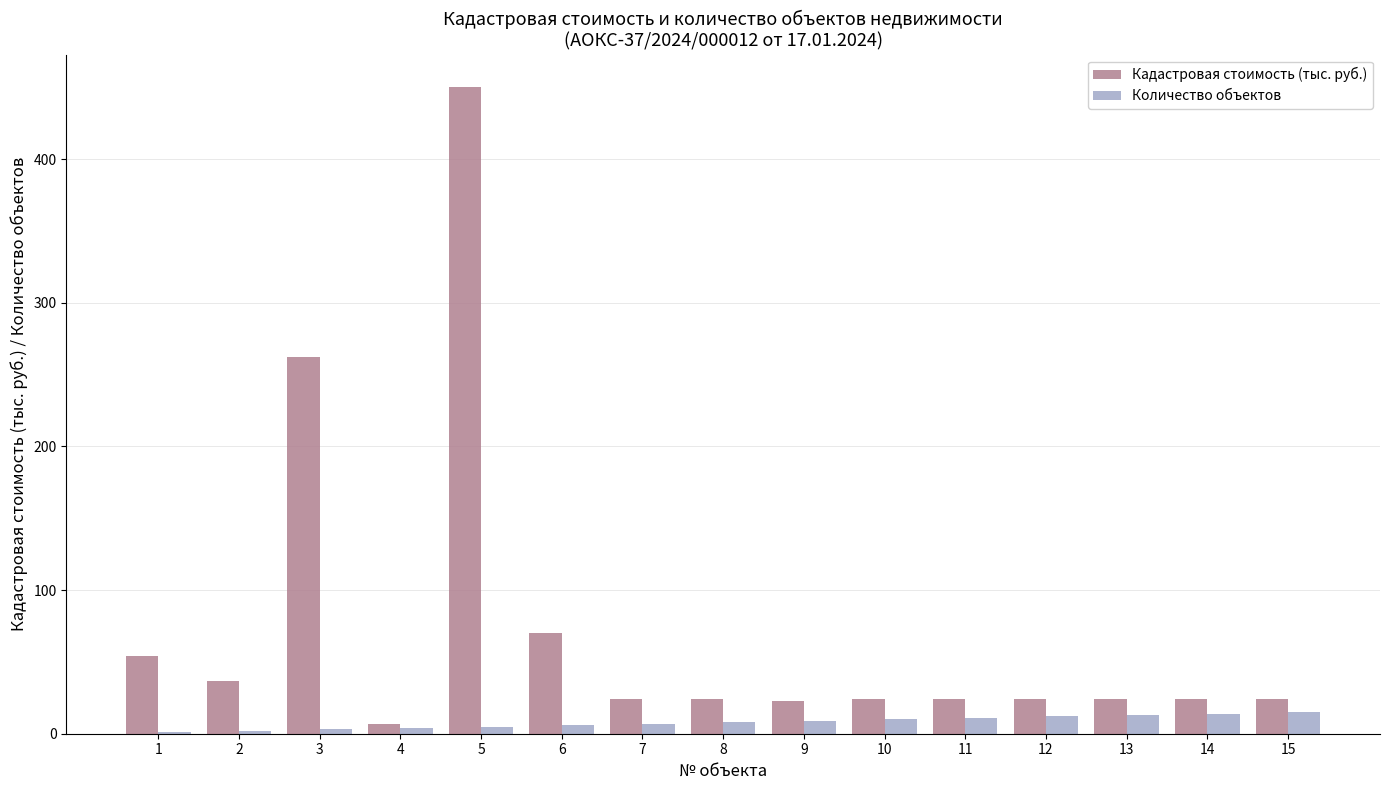

The value of Кадастровая стоимость (тыс. руб.) at 3 is 262.0. True or false?

True